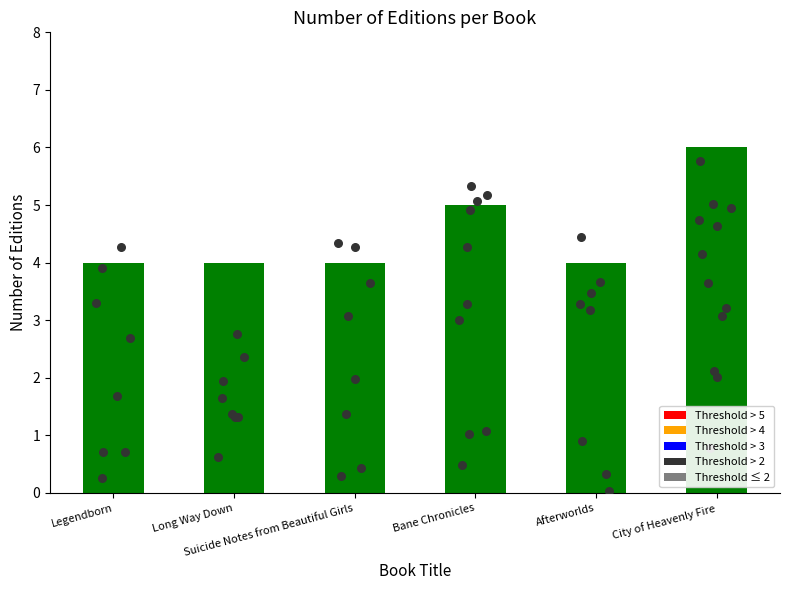

What is the change in value from Suicide Notes from Beautiful Girls to Bane Chronicles?

+1